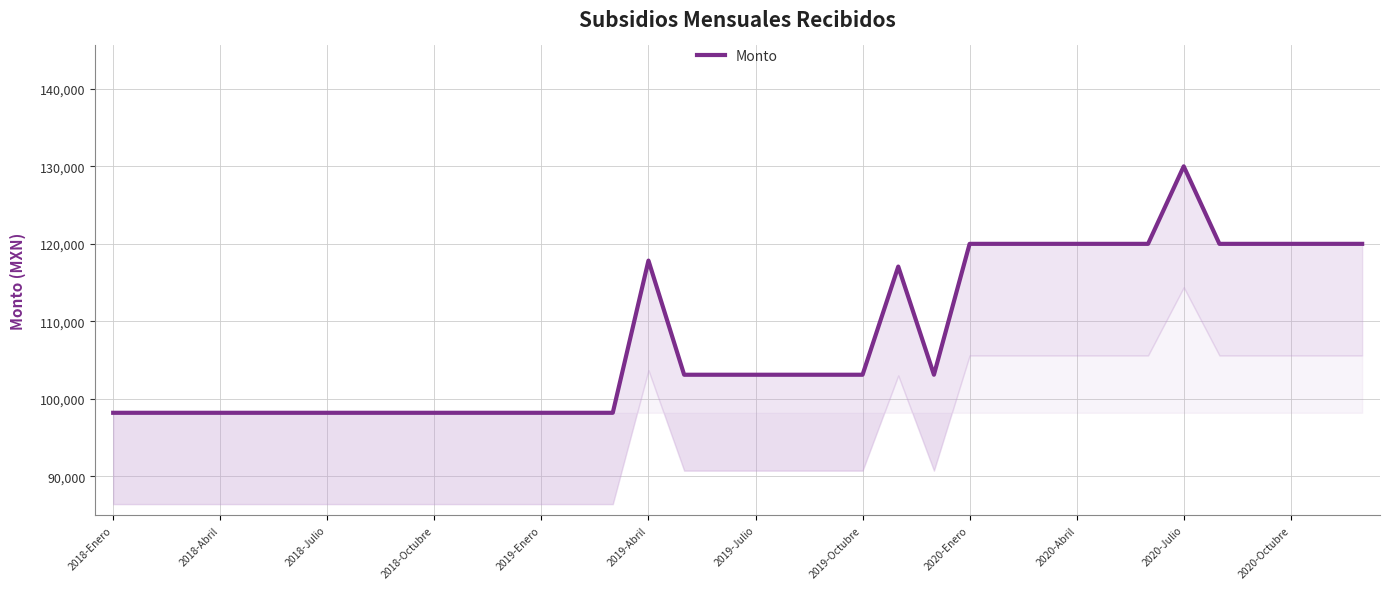

Is it true that the value at 2018-Julio is 137070.1?

False